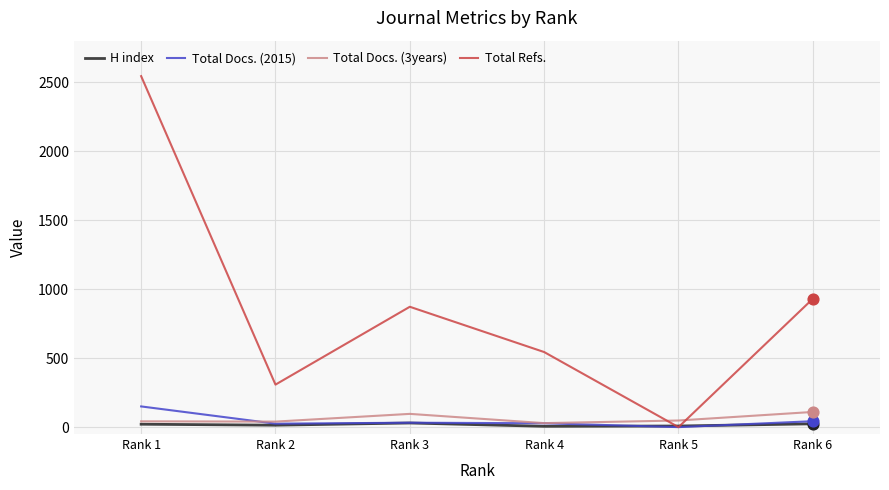

Which series has the widest spread of values?

Total Refs.